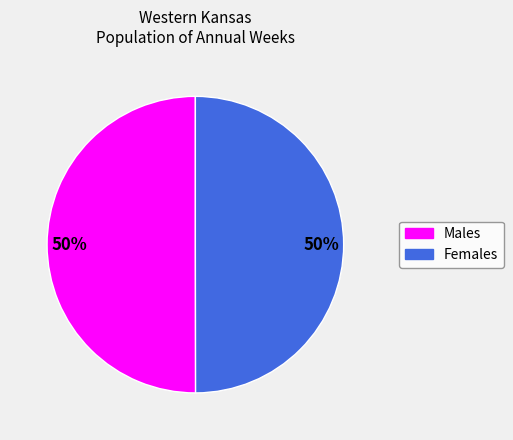

How many slices are in this pie chart?

2